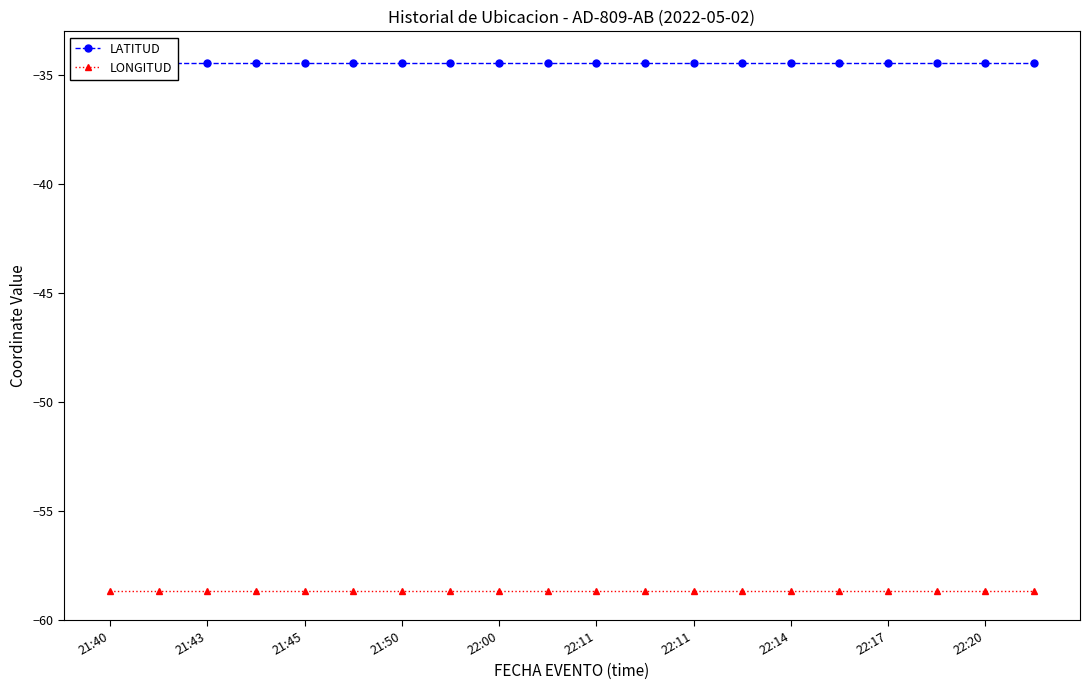

Is the value of LATITUD at 22:17 greater than the value of LONGITUD at 22:14?

Yes